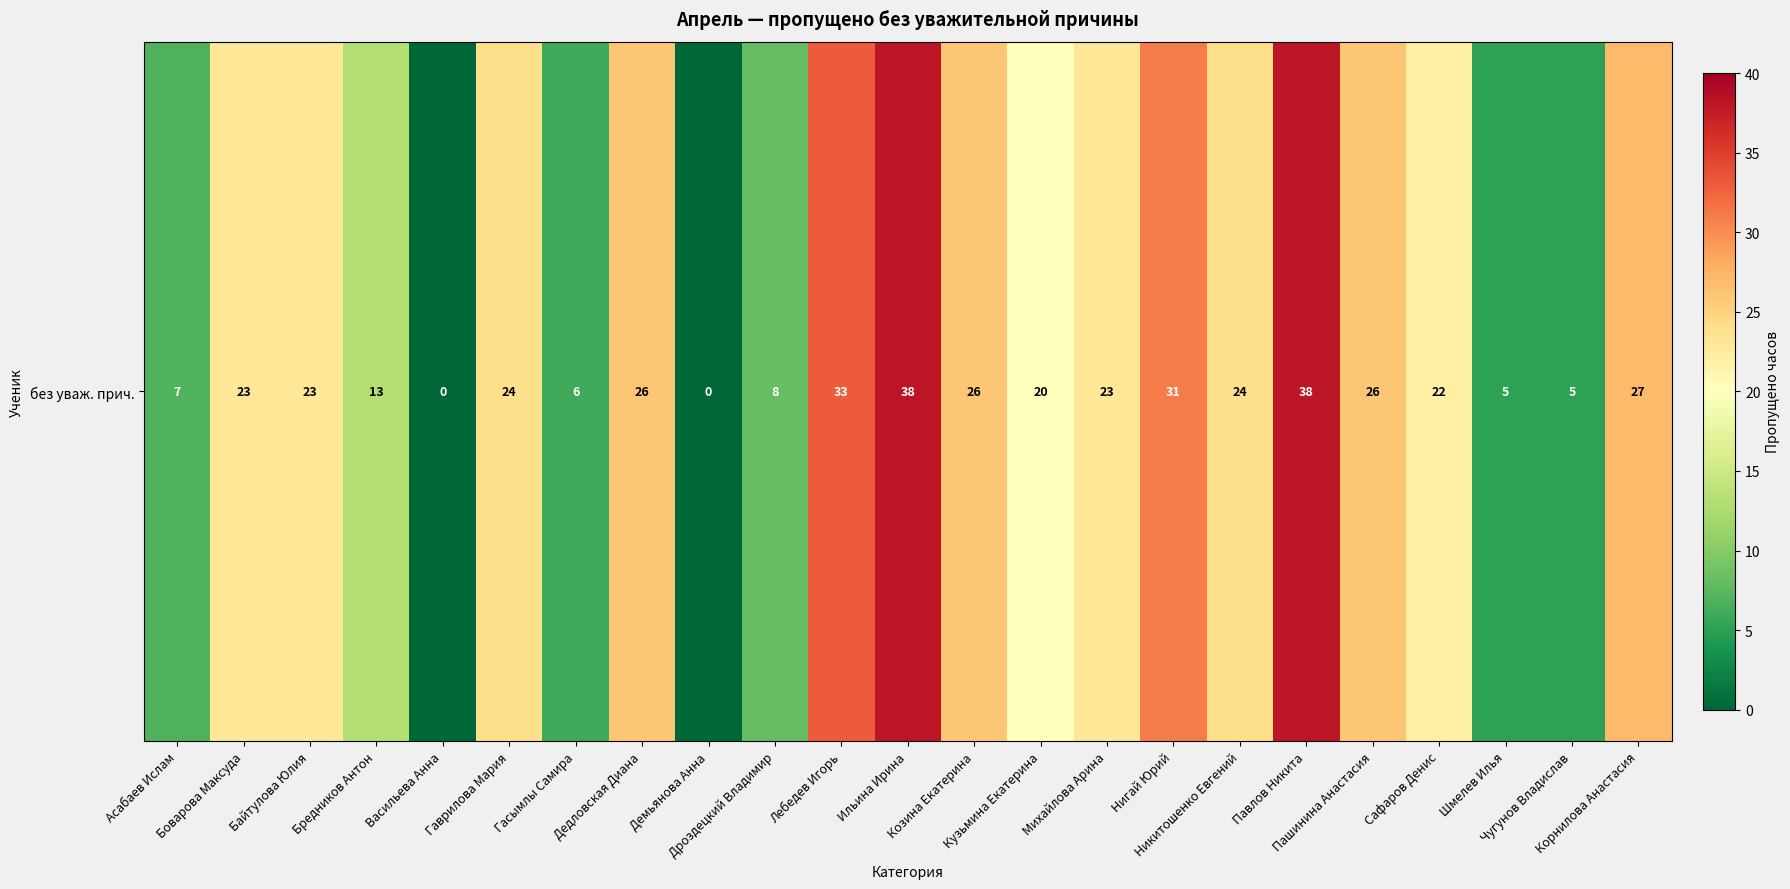

What is the change in value from Гаврилова Мария to Чугунов Владислав?

-19